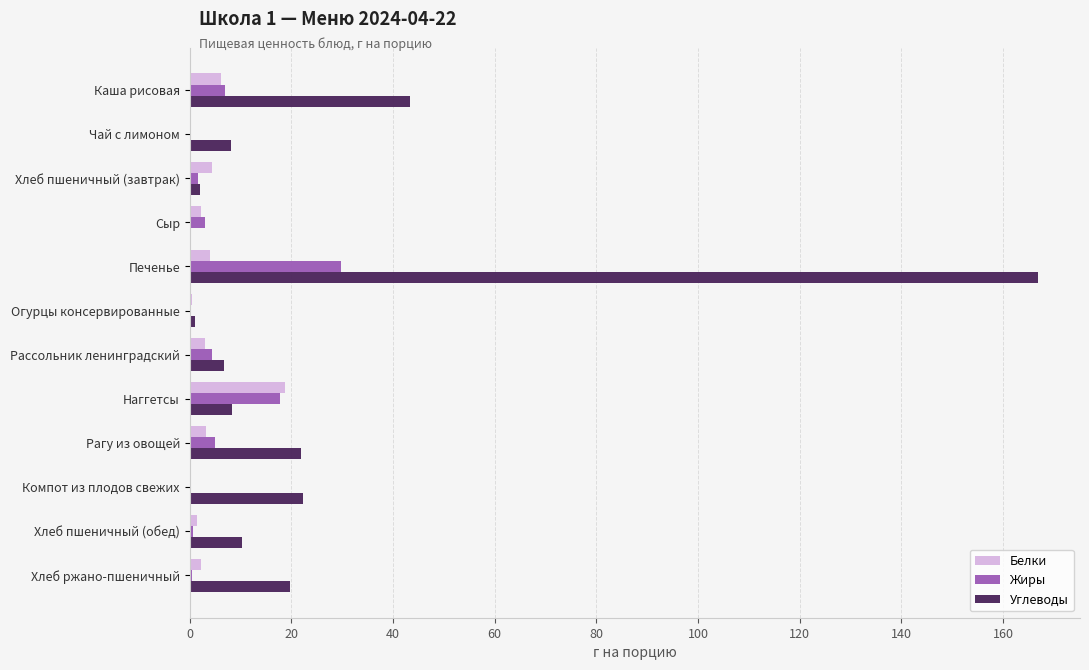

What is the maximum value shown in the chart?

166.8